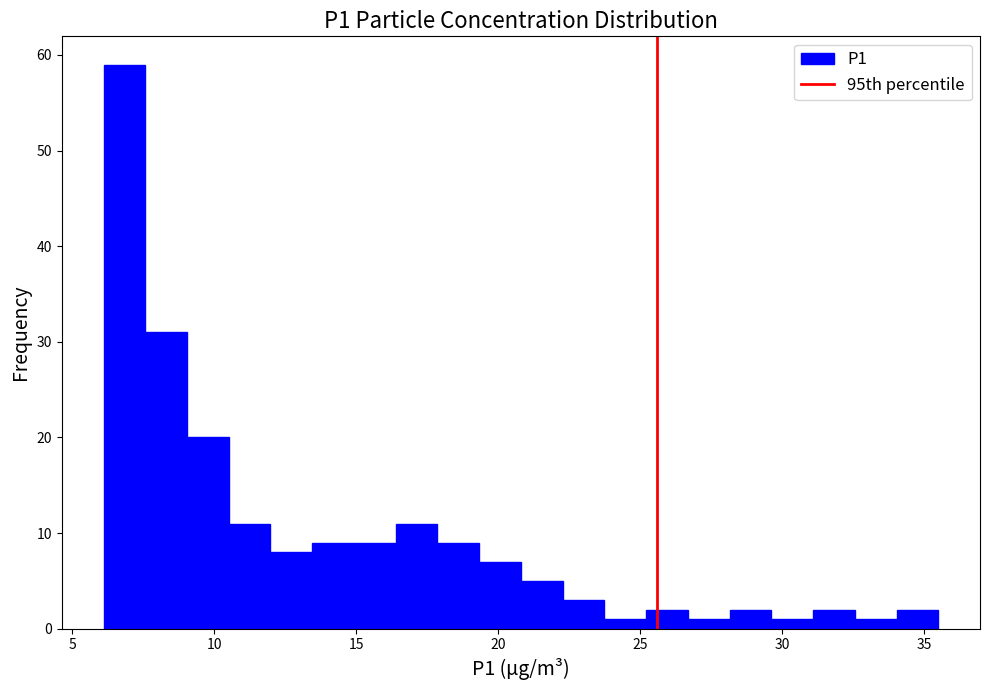

Read against the x-axis, roughly where is the centre of the tallest bar?

7.0